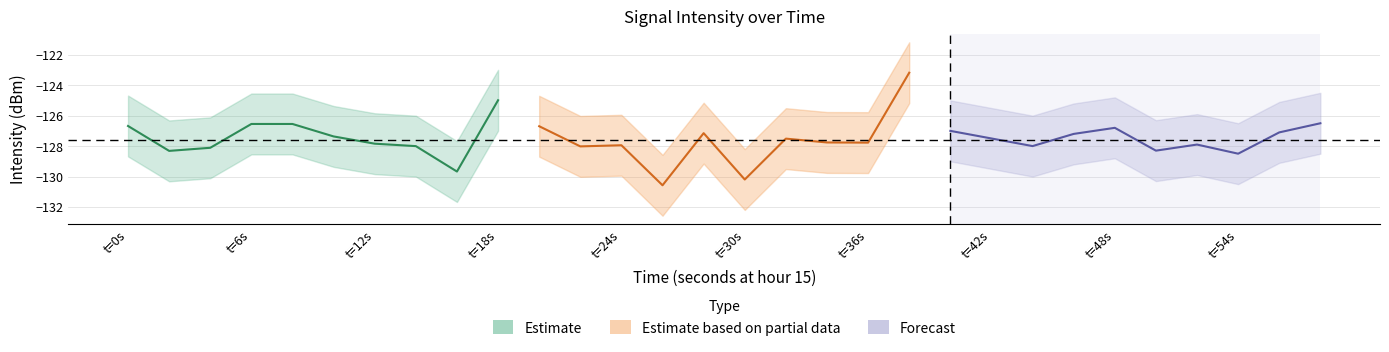

What is the lowest value of the Estimate series?

-129.7